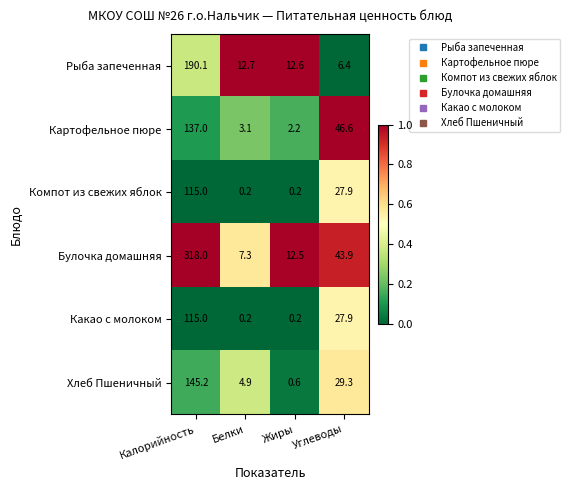

Which series changed the most between Жиры and Углеводы?

Картофельное пюре